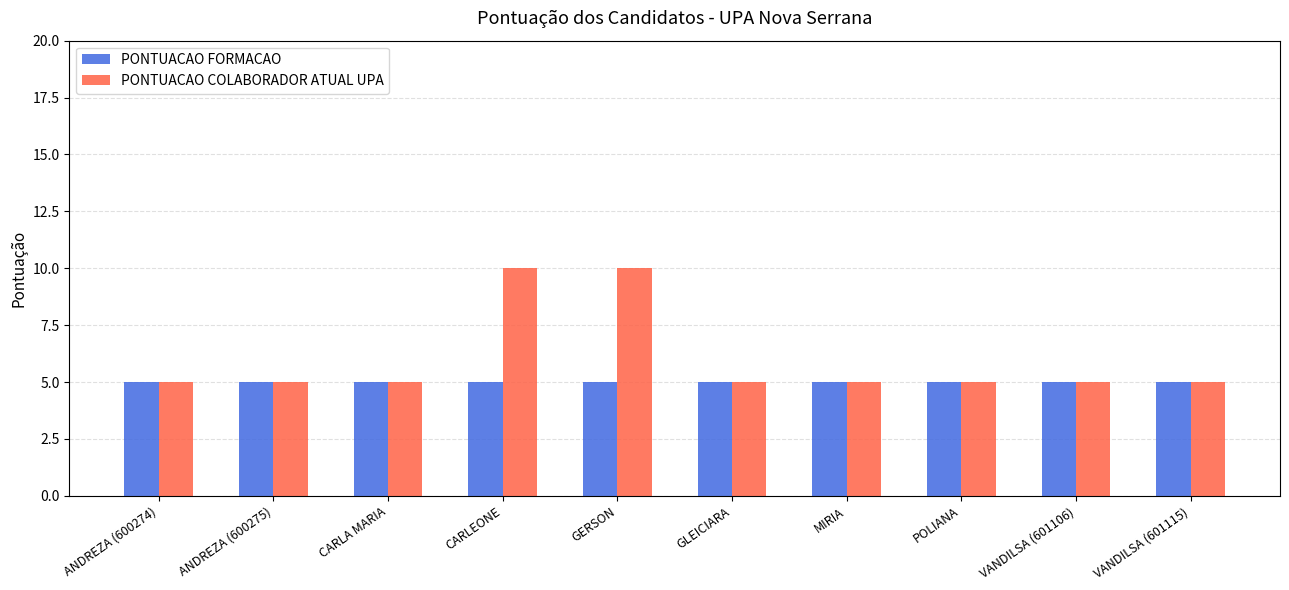

How many series are shown in this chart?

2